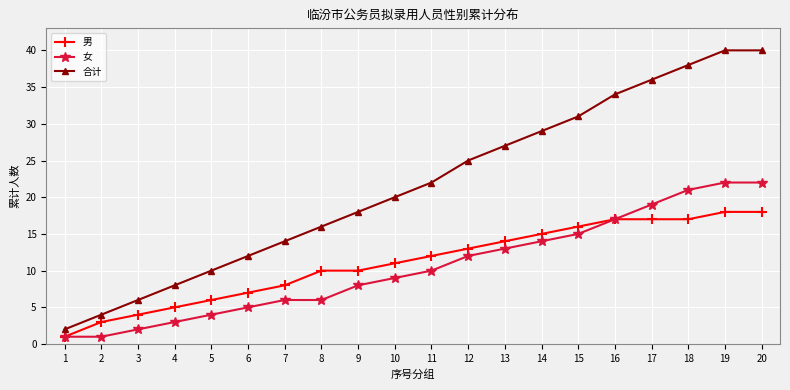

True or false: 合计 and 男 intersect in this chart.

False